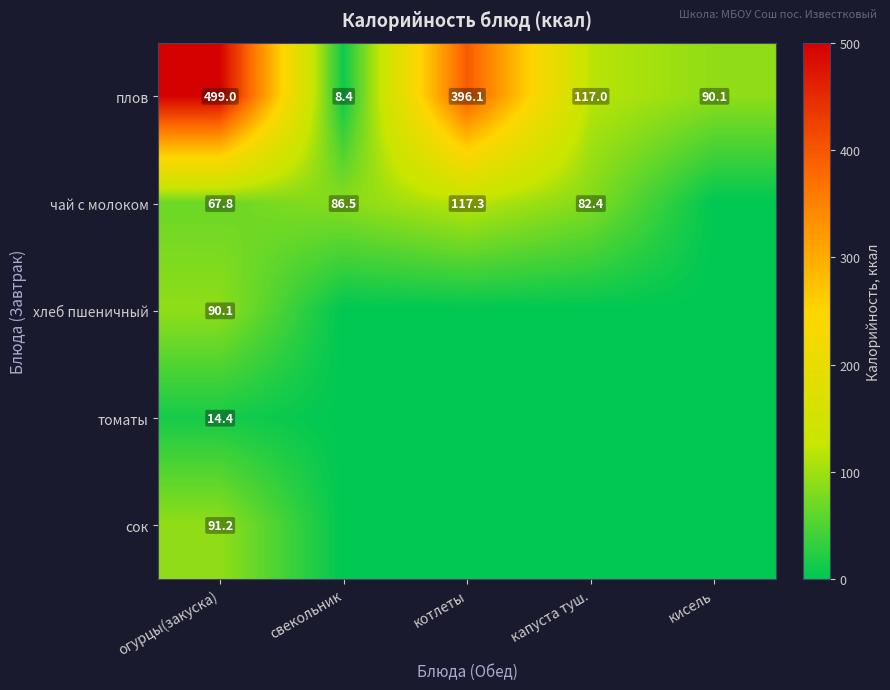

What is the total value across all series at огурцы(закуска)?

762.5